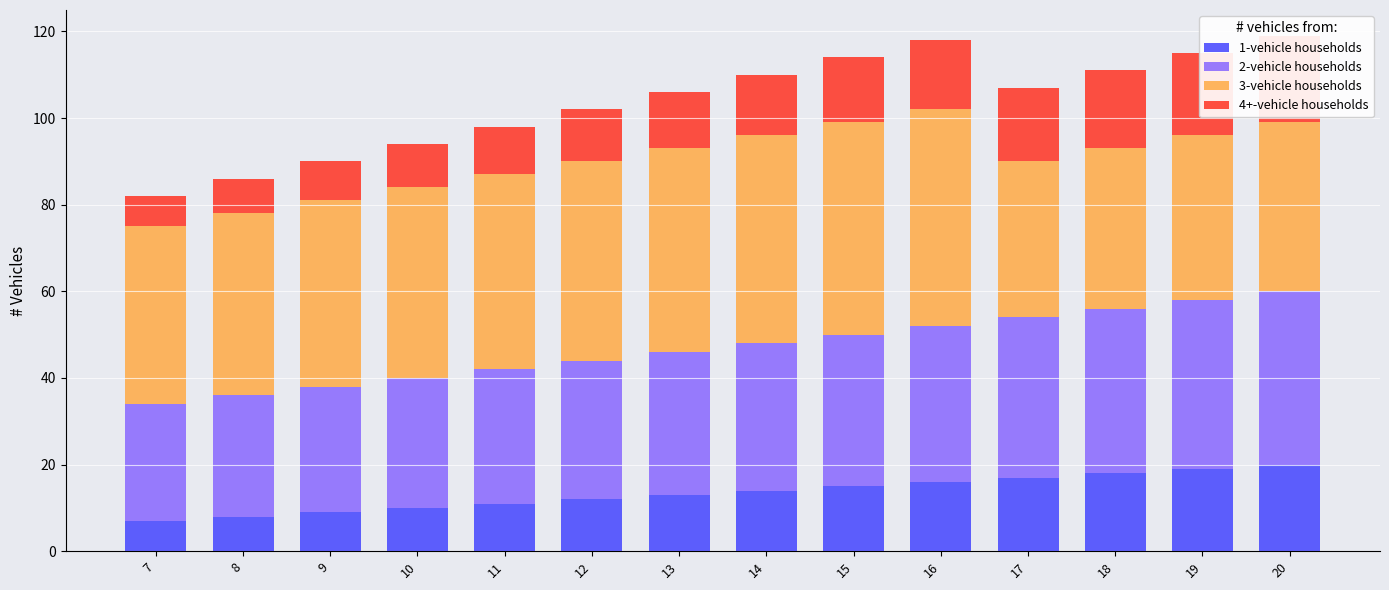

List the series in order of their peak value, highest first.

3-vehicle households, 2-vehicle households, 1-vehicle households, 4+-vehicle households